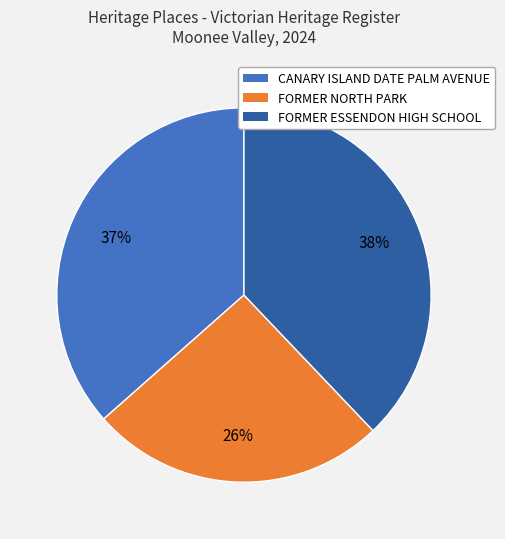

Which has a higher value, FORMER NORTH PARK or CANARY ISLAND DATE PALM AVENUE?

CANARY ISLAND DATE PALM AVENUE